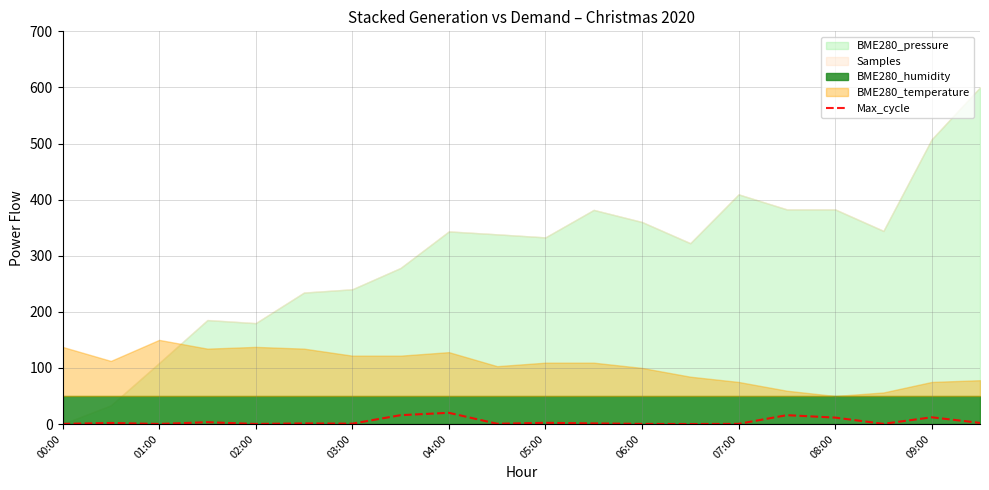

Is it true that Max_cycle equals 0.3 at 06:00?

True